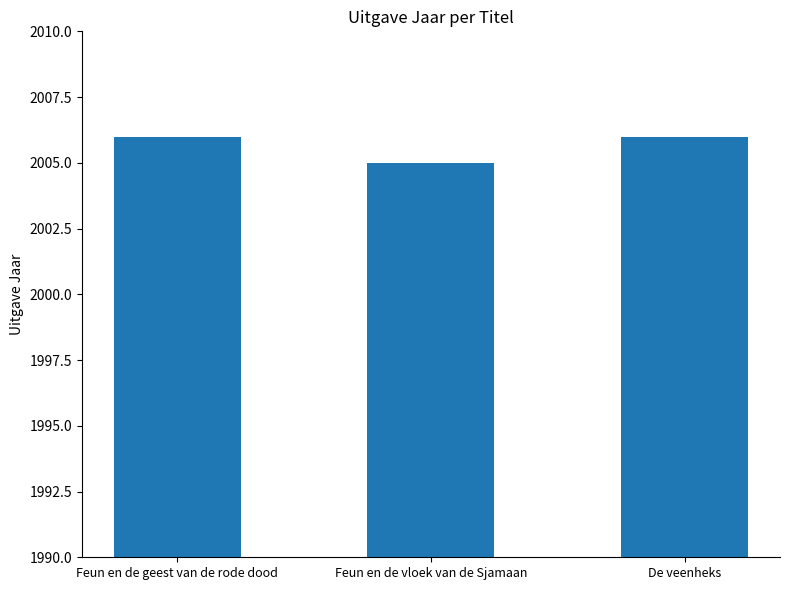

The value at Feun en de geest van de rode dood is 1095. True or false?

False